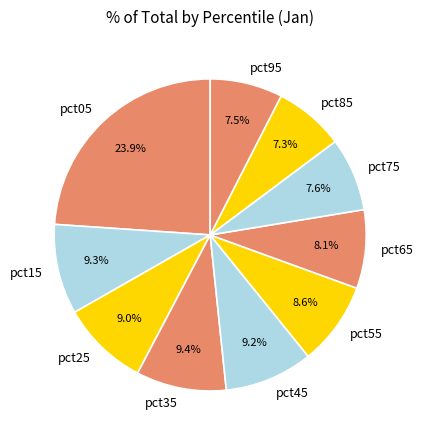

Between pct25 and pct65, which is larger?

pct25